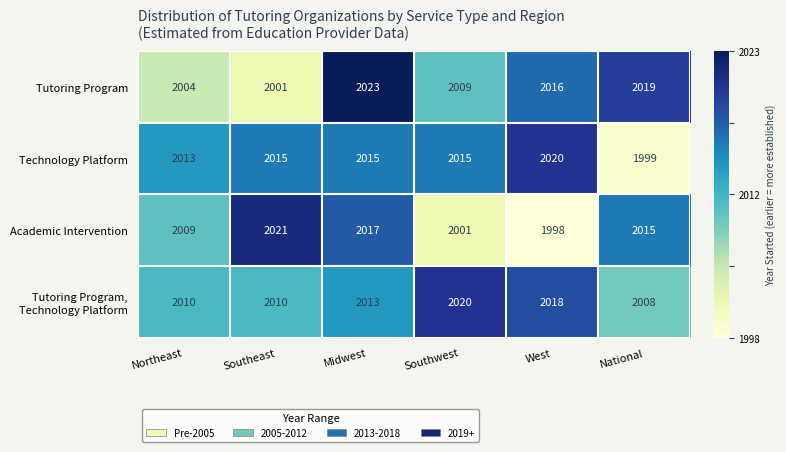

List the labels in order of Tutoring Program value, smallest first.

Southeast, Northeast, Southwest, West, National, Midwest